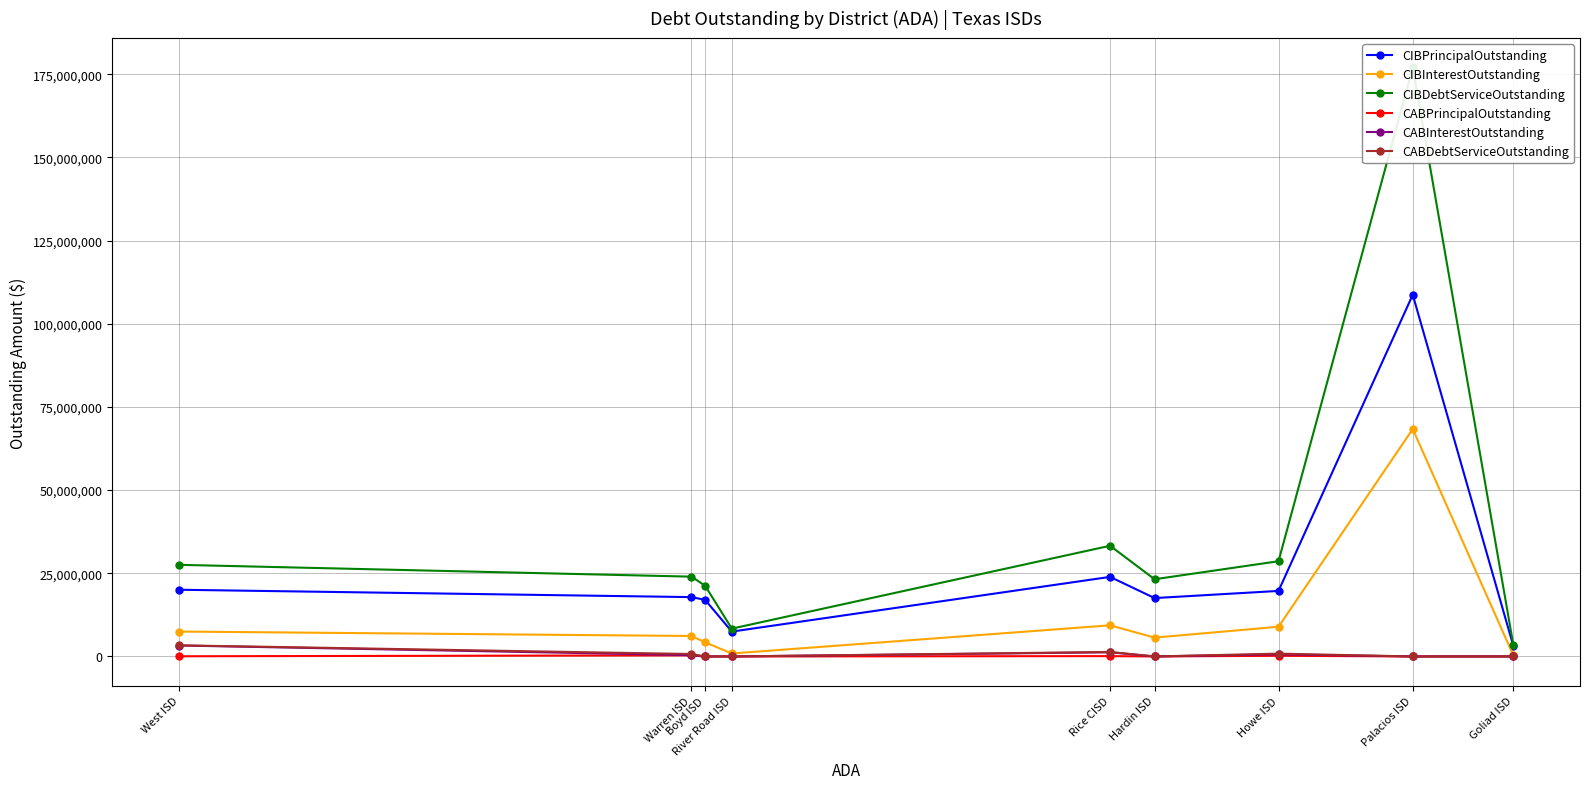

What is the difference between the maximum and second lowest values in the CIBPrincipalOutstanding series?

101260000.0